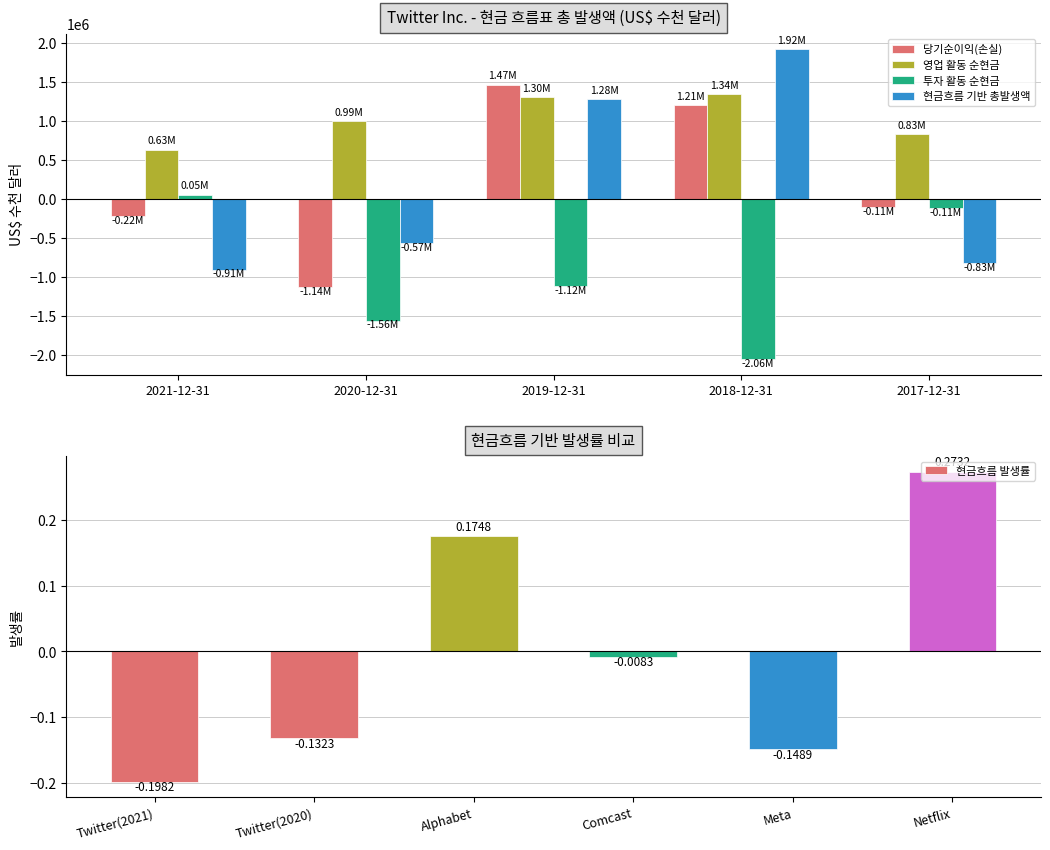

What is the maximum value shown in the chart?

1921398